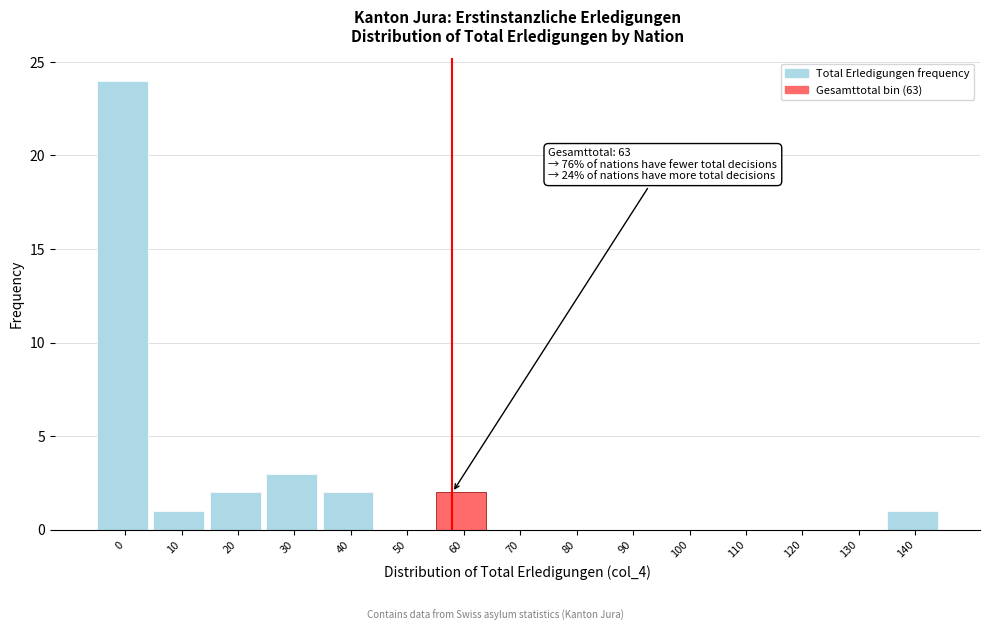

Reading left to right, extract all data points from this chart.

0=24	10=1	20=2	30=3	40=2	50=0	60=2	70=0	80=0	90=0	100=0	110=0	120=0	130=0	140=1